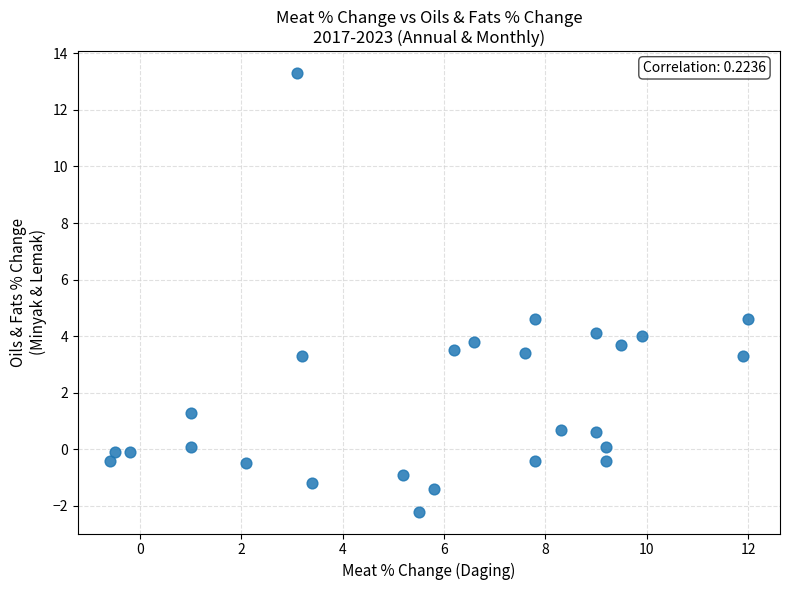

What is the range of Y values (max minus min)?

15.5